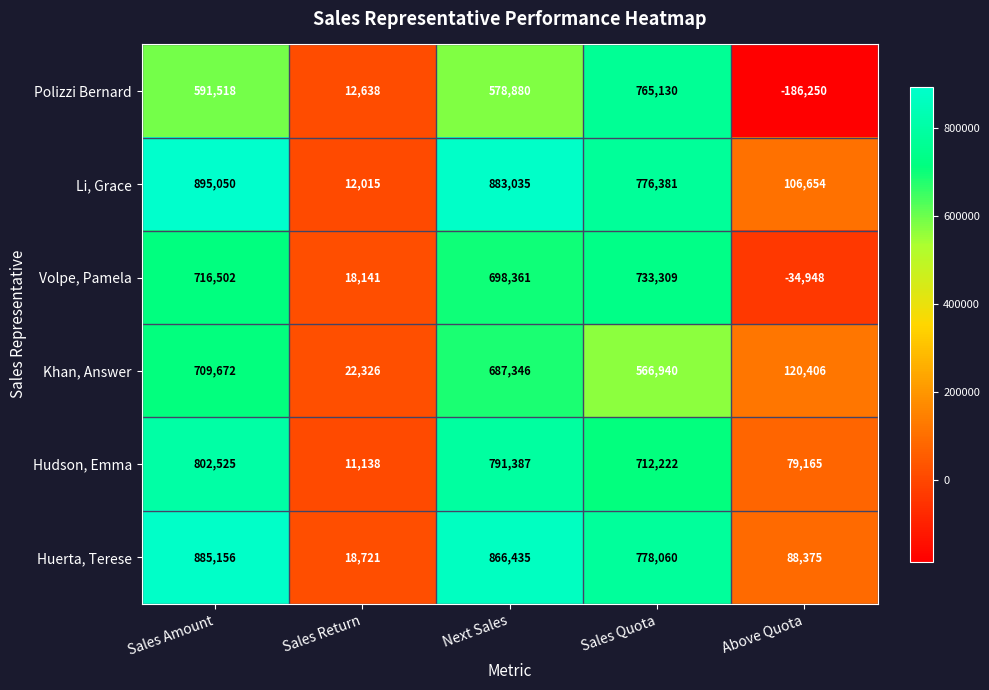

Which series has the widest spread of values?

Polizzi Bernard